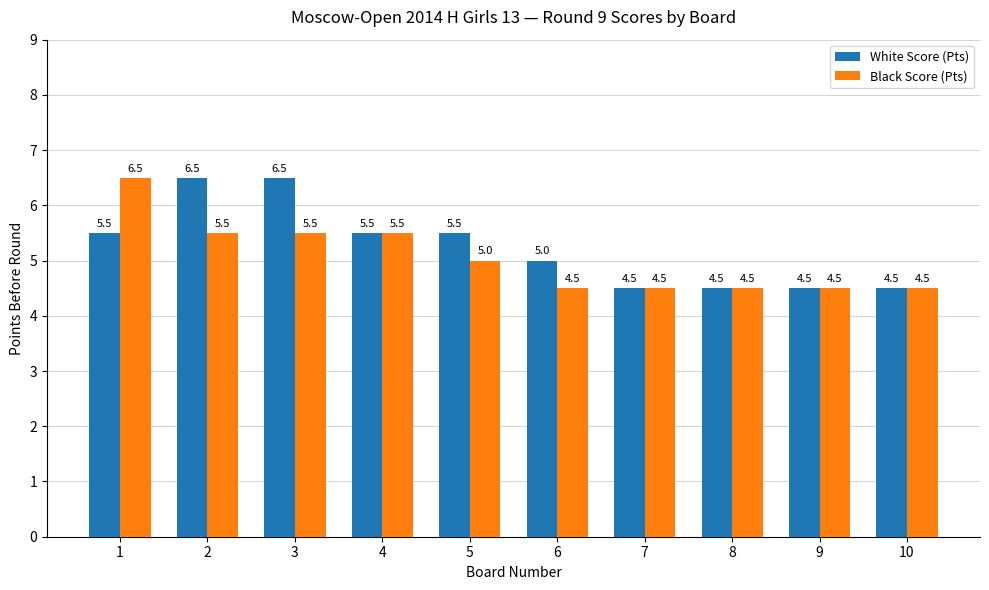

What is the value of the White Score (Pts) bar at the 1st from the left?

5.5